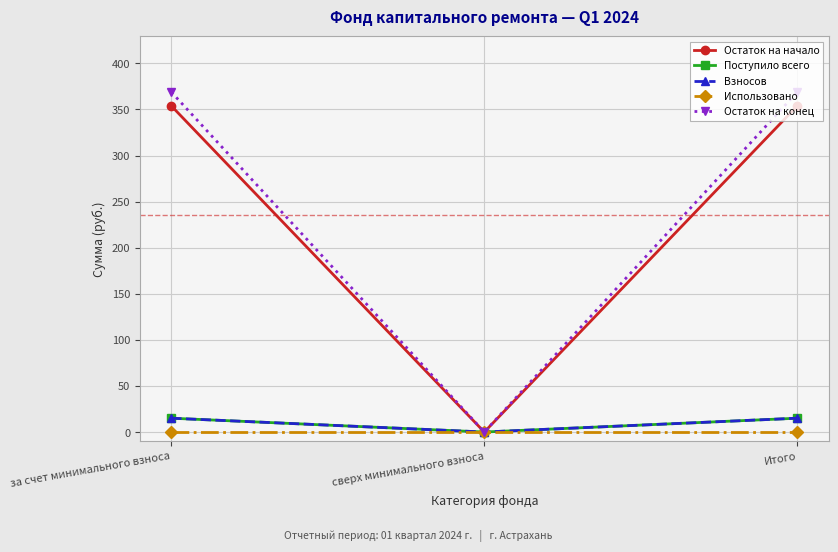

What is the difference between the maximum and minimum values in the Остаток на начало series?

354.0